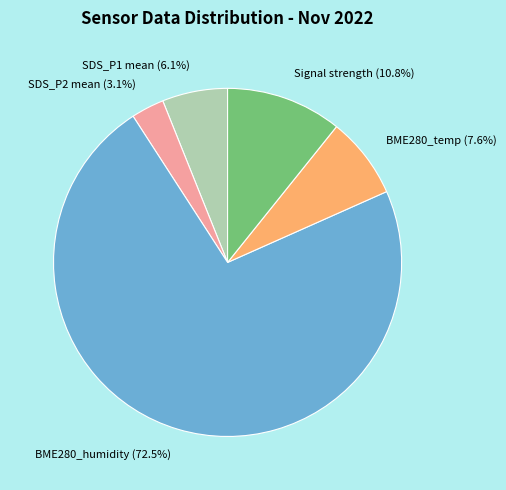

Does BME280_temp represent more than half of the total?

No